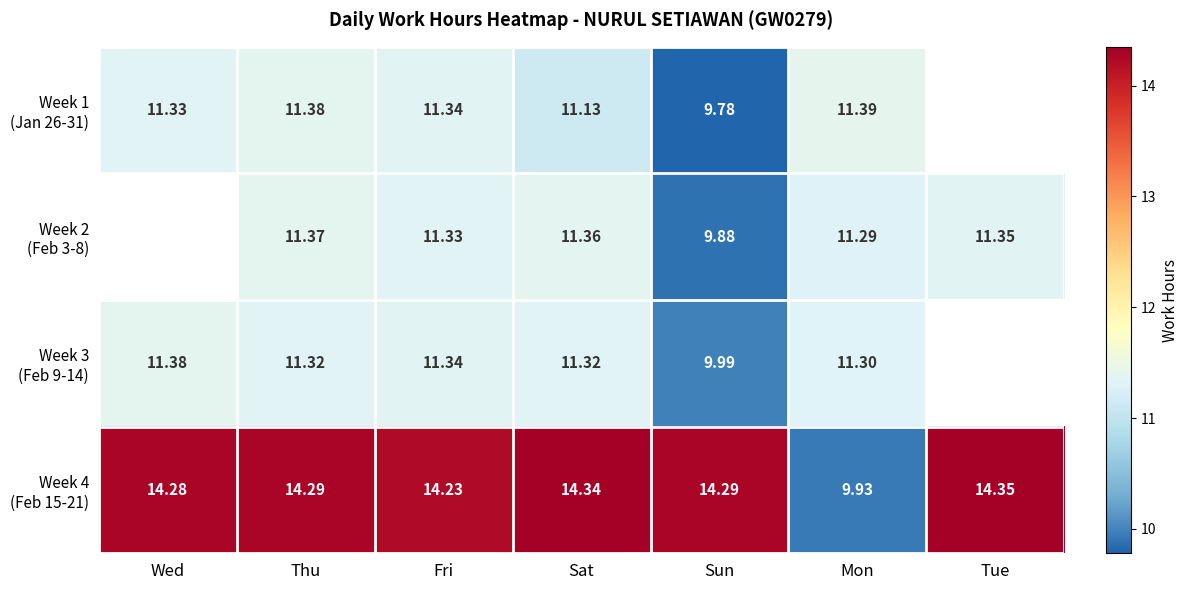

What is the spread (max minus min) of values at Mon?

1.5